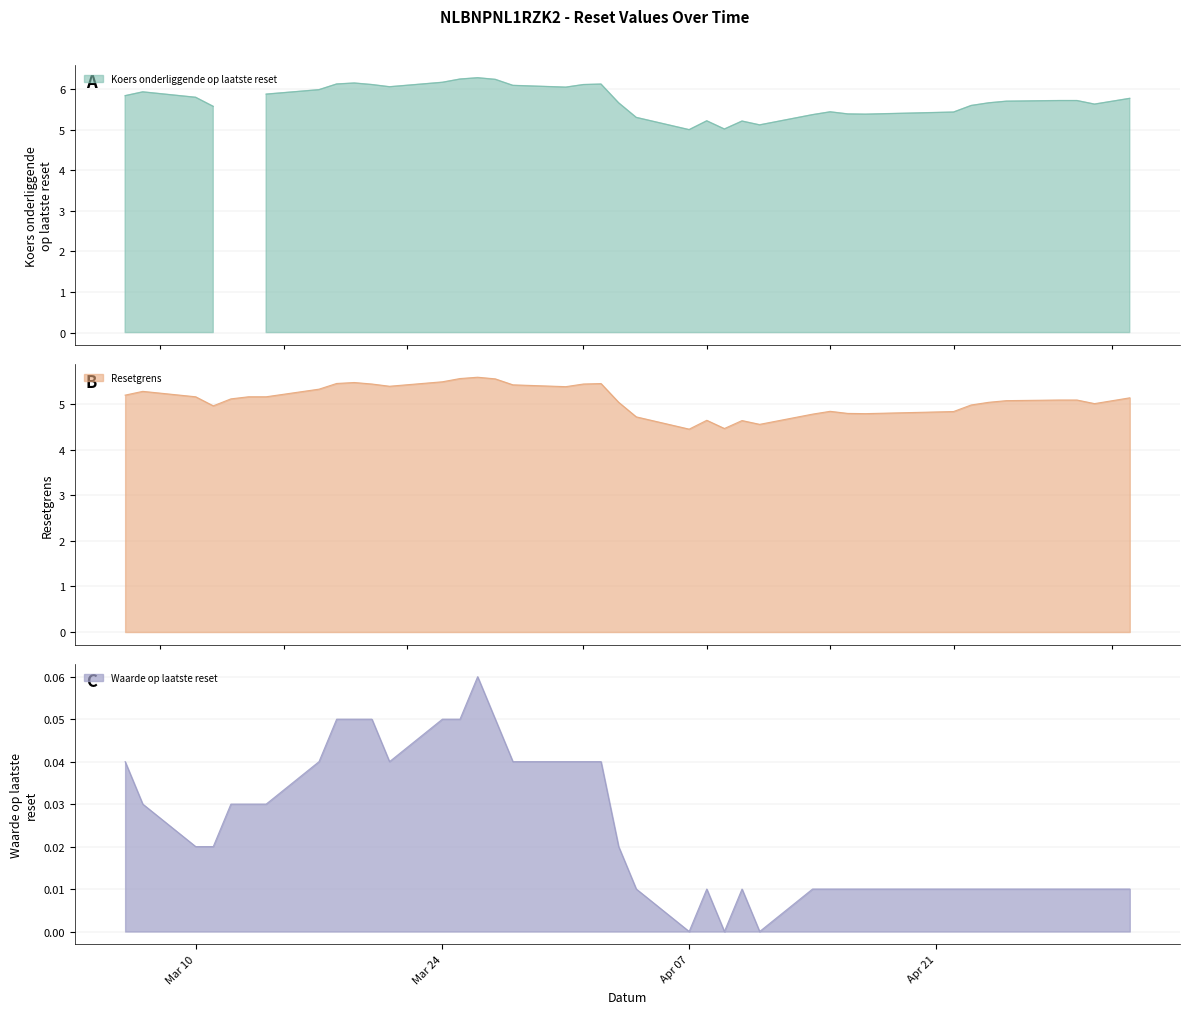

True or false: Koers onderliggende op laatste reset has a value of 2.5 at 15.

False